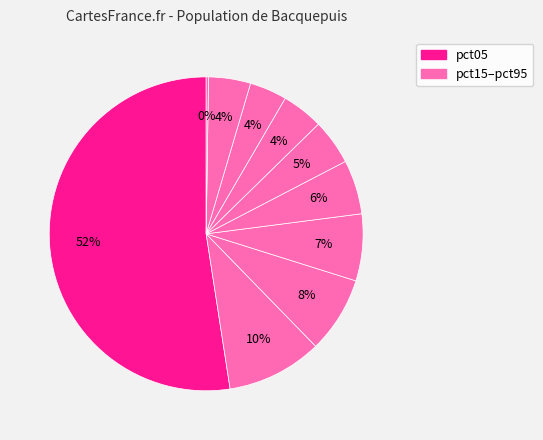

How many slices are in this pie chart?

10